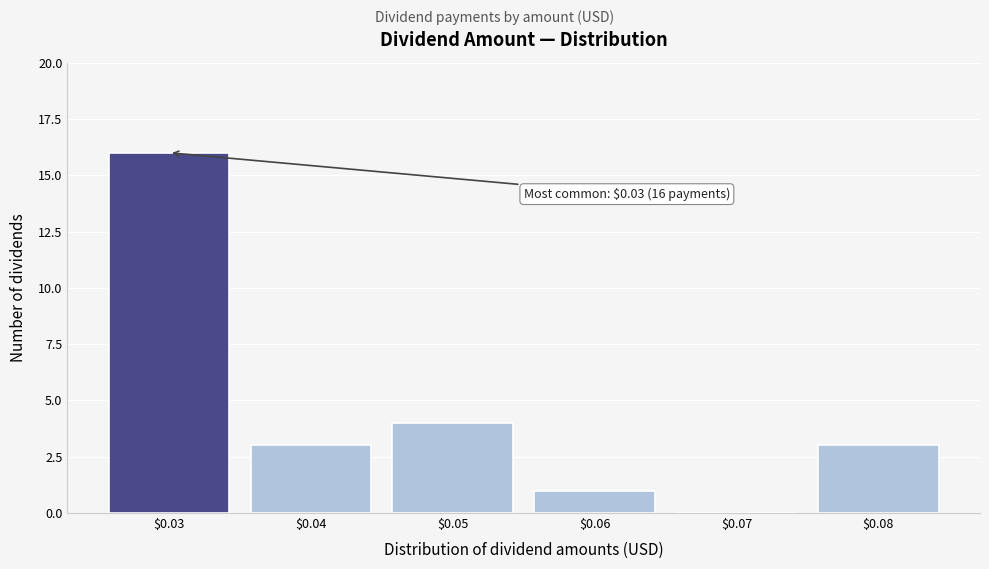

The value at $0.03 is 5. True or false?

False